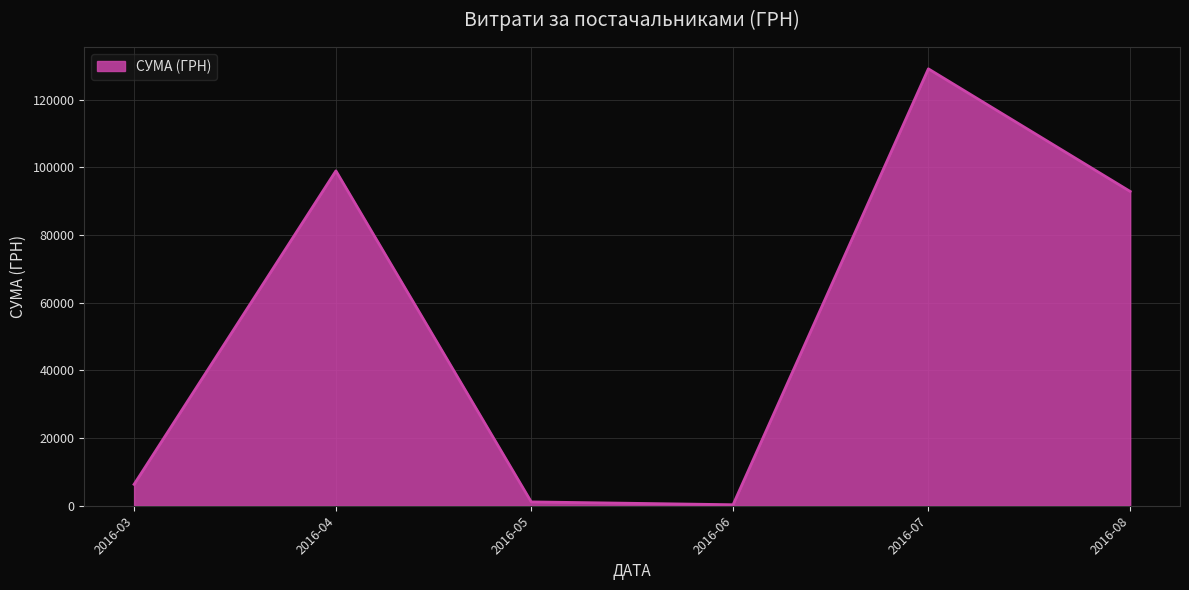

Is it true that the value at 2016-03 is 6316.2?

True